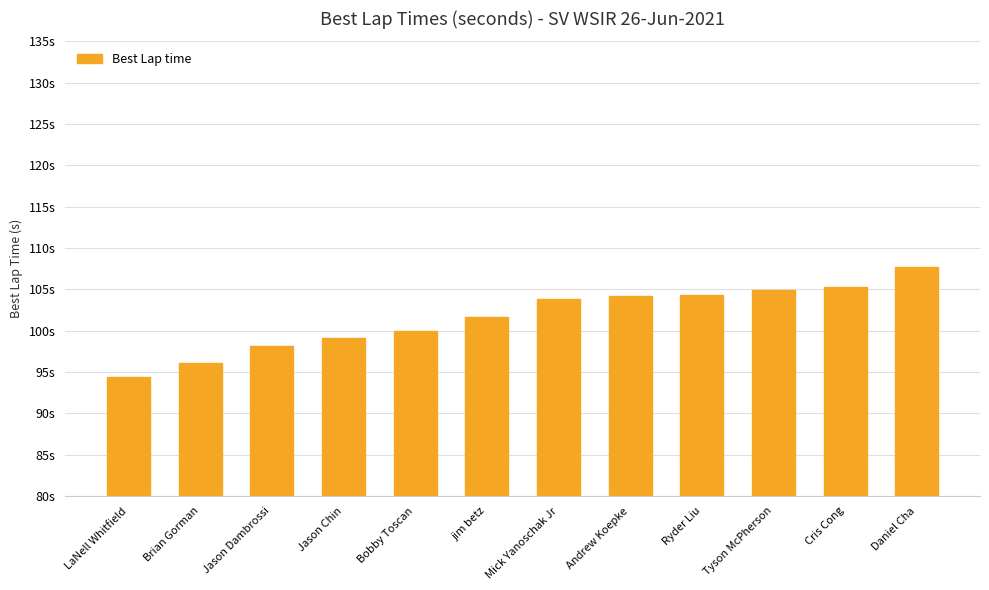

Reading left to right, transcribe all the data shown in this chart.

94.4	96.2	98.1	99.2	100.0	101.7	103.9	104.2	104.4	104.9	105.2	107.7